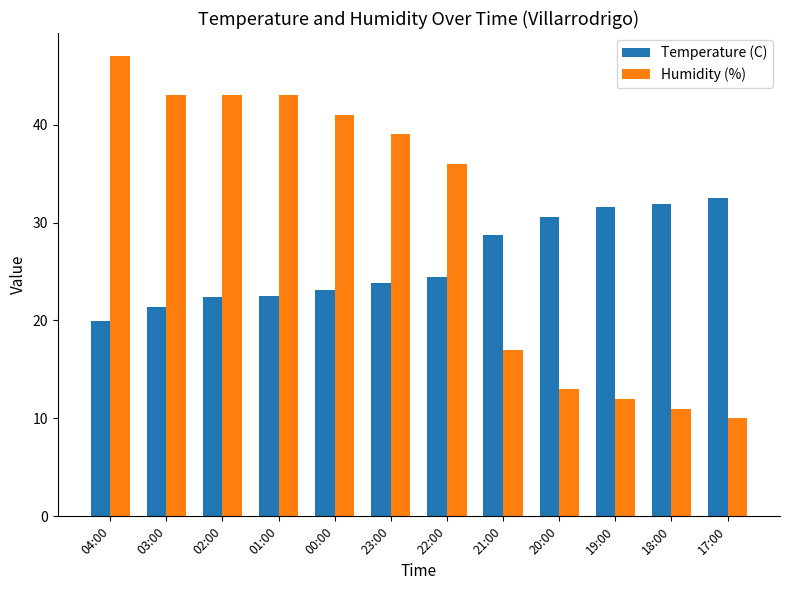

The value of Humidity (%) at 19:00 is 21.2. True or false?

False